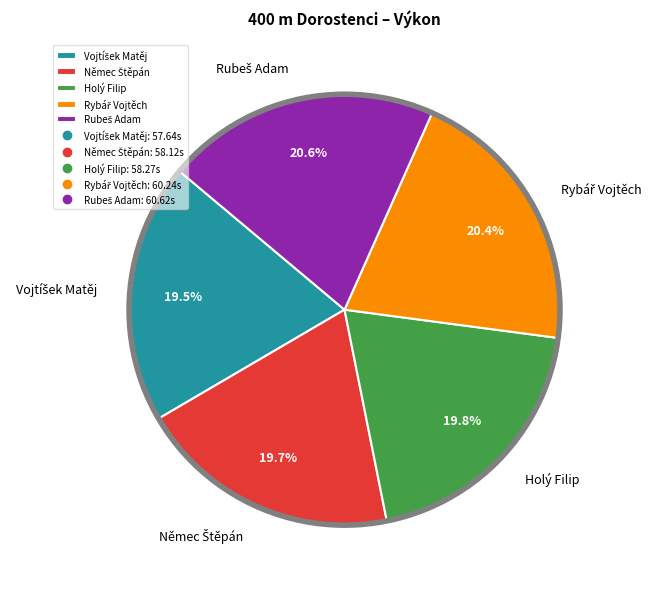

Is there a majority slice in this chart?

No